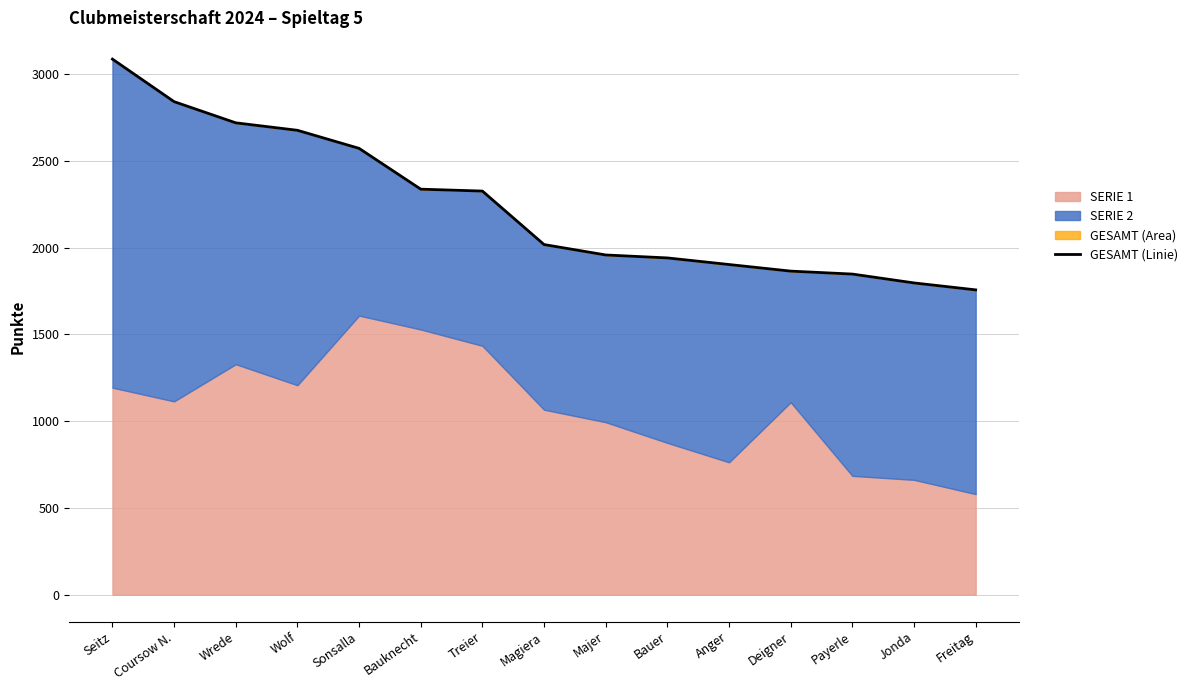

Where does the data first go above 2017?

Seitz